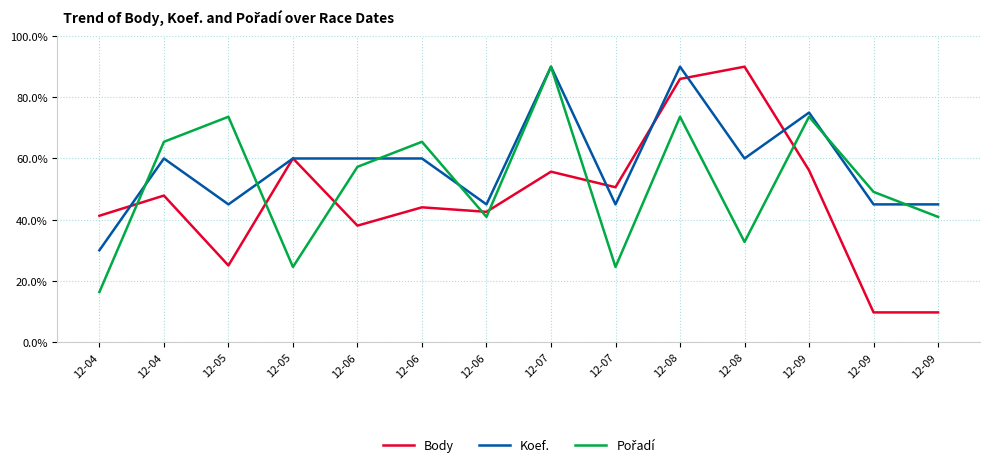

At how many categories does at least one series exceed 30?

14